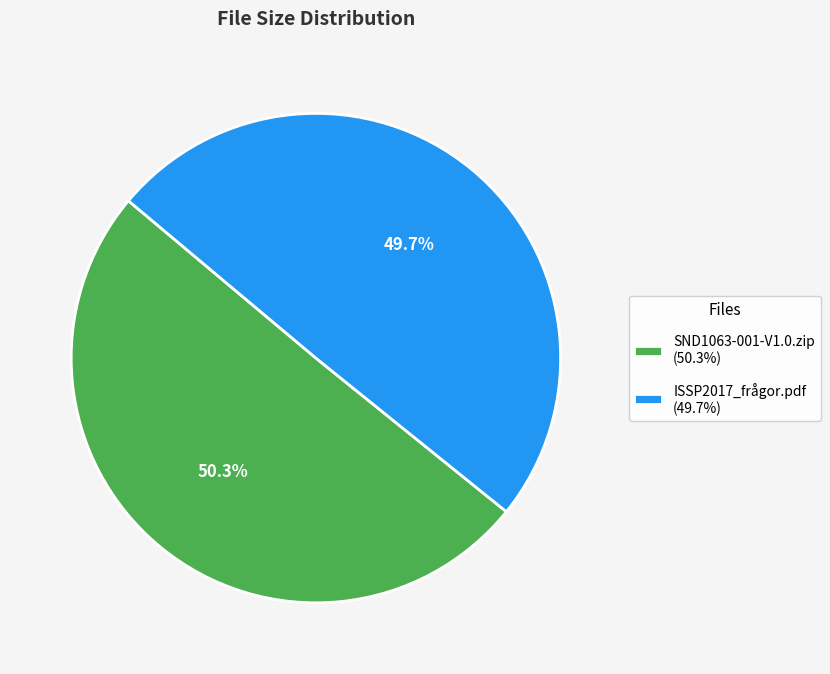

What percentage is the ISSP2017_frågor.pdf slice, to the nearest percent?

50%